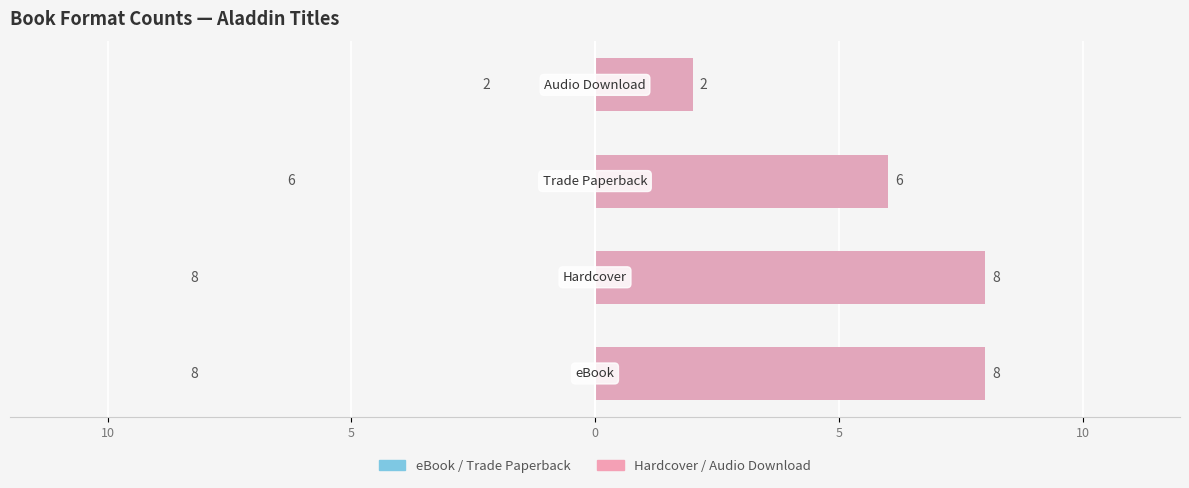

Which series has the largest total across all categories?

Left Group